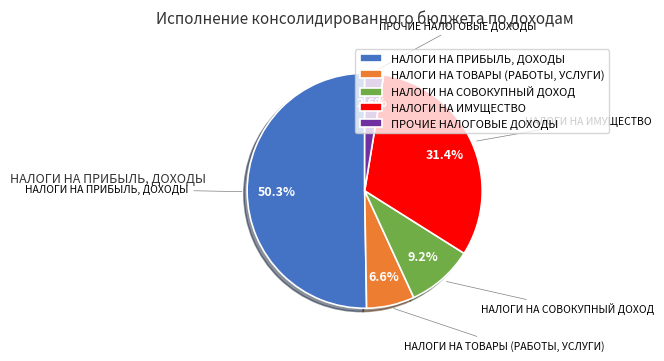

What is the ratio of the value at НАЛОГИ НА СОВОКУПНЫЙ ДОХОД to the value at НАЛОГИ НА ИМУЩЕСТВО?

0.3